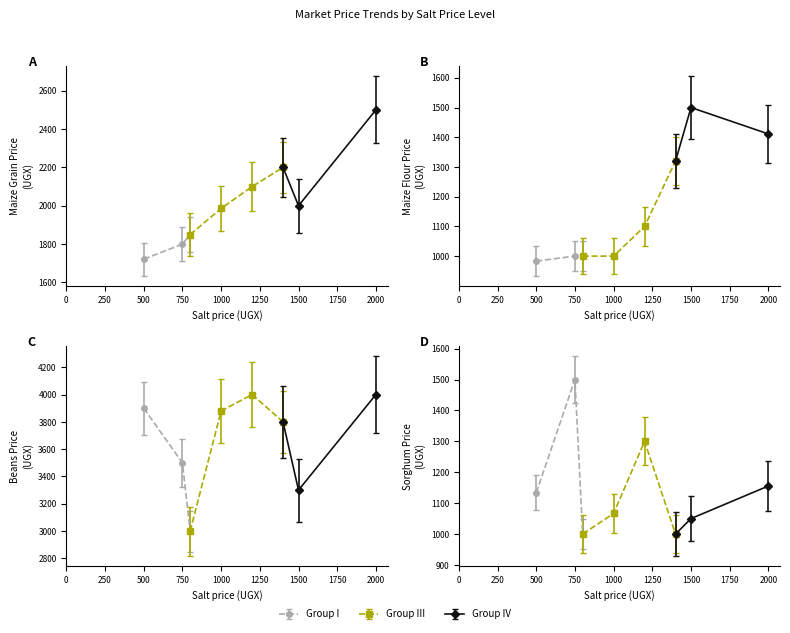

Where is the first local maximum for price_sorghum?

750